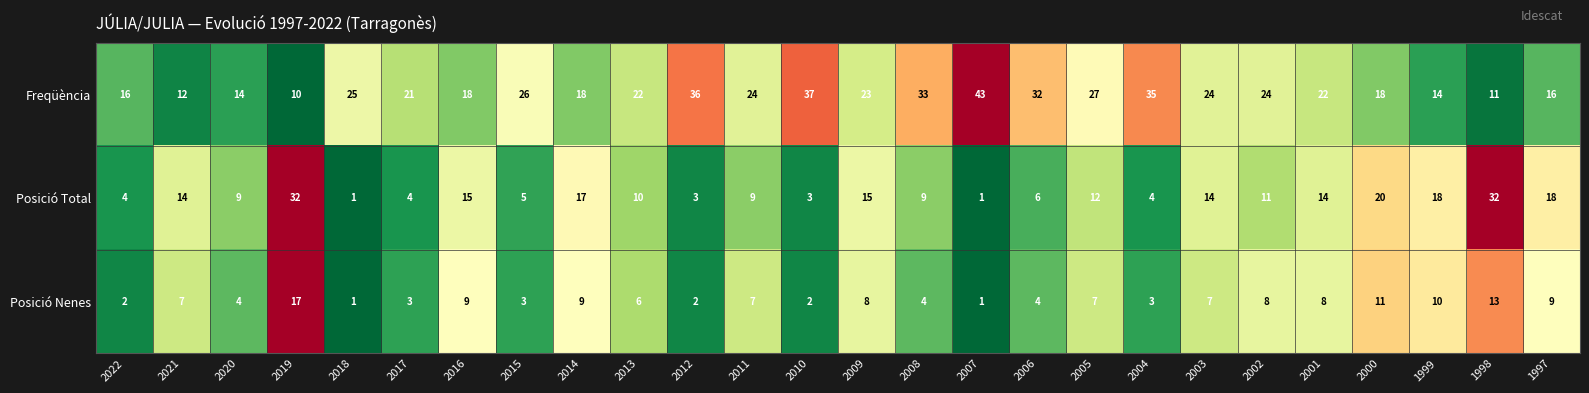

Which series has the largest total across all categories?

Freqüència